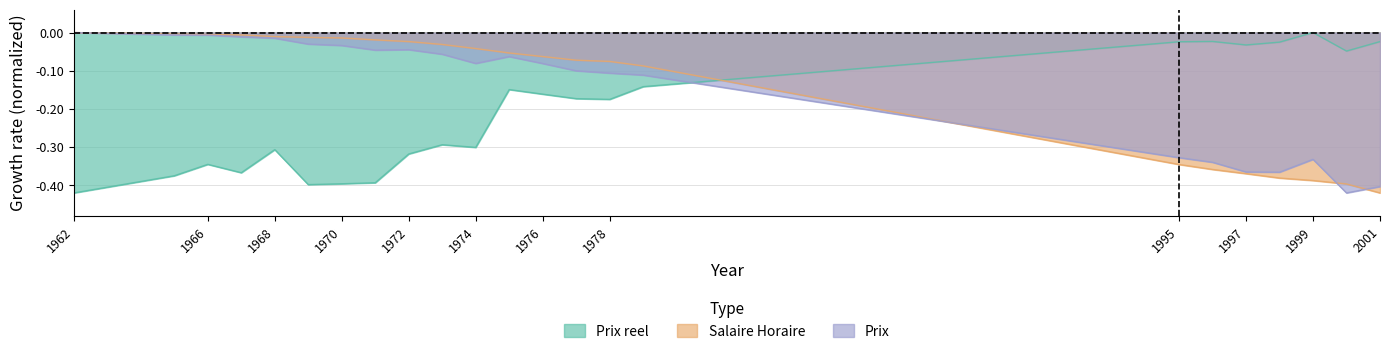

Where is the first local minimum for Prix?

1971